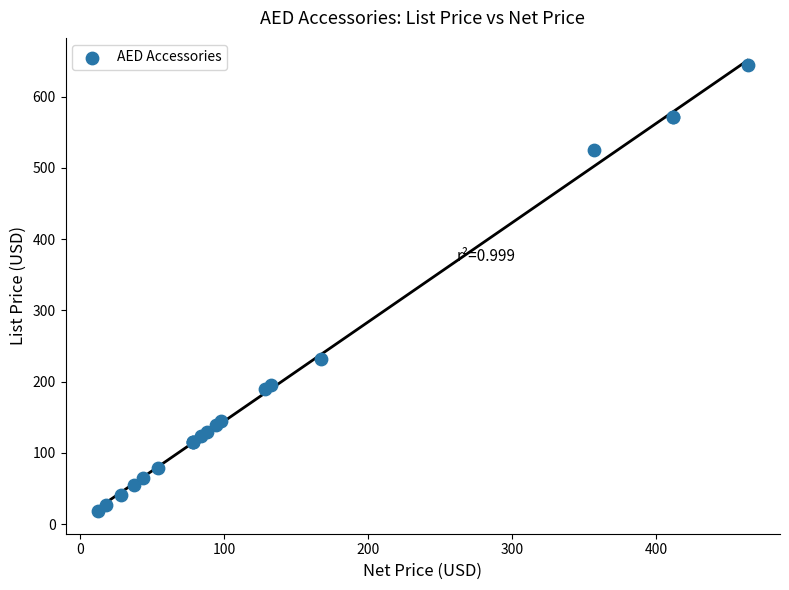

What Y value in the scatter plot is closest to 331?

232